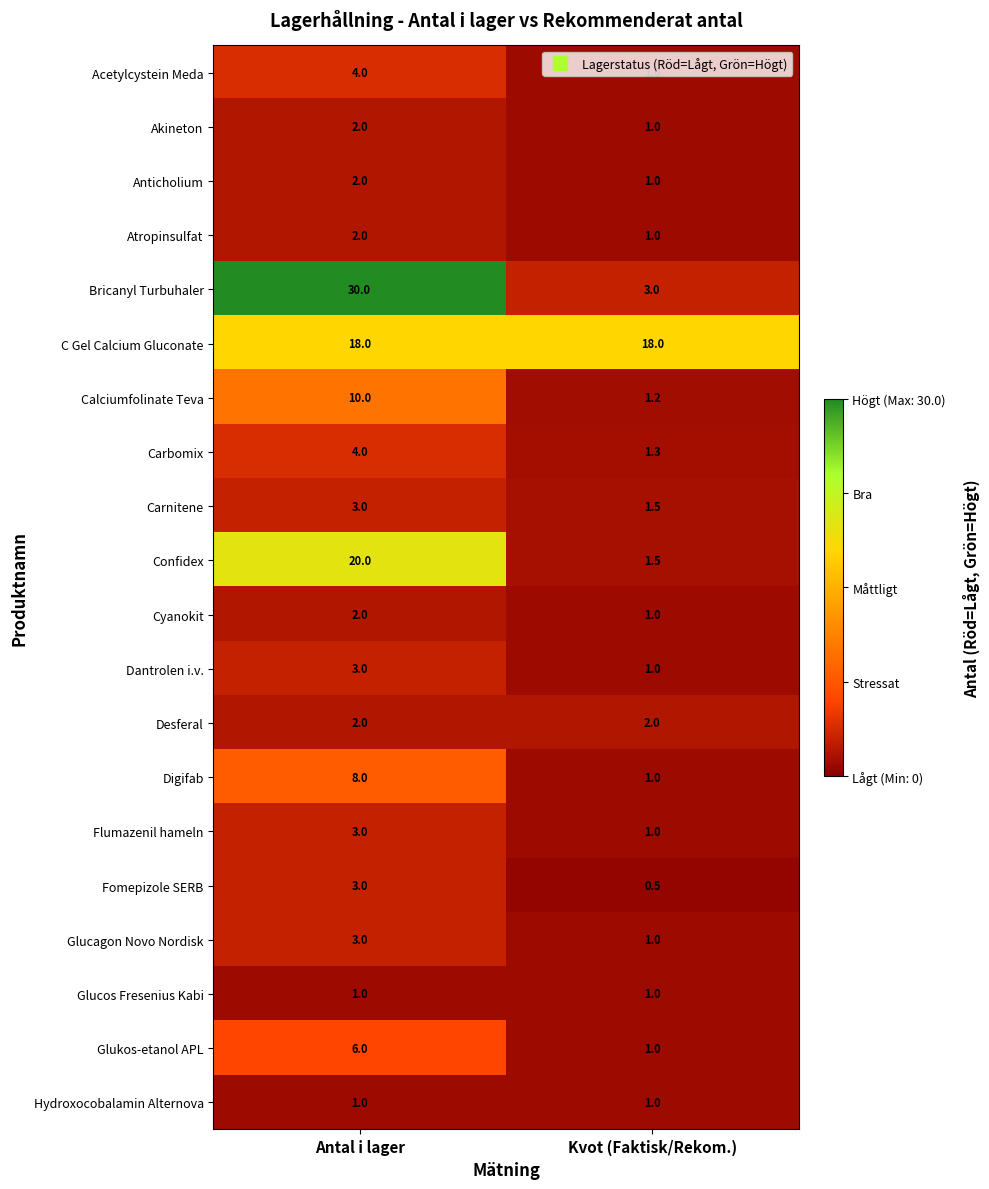

What is the approximate value of Digifab at Antal i lager?

8.0